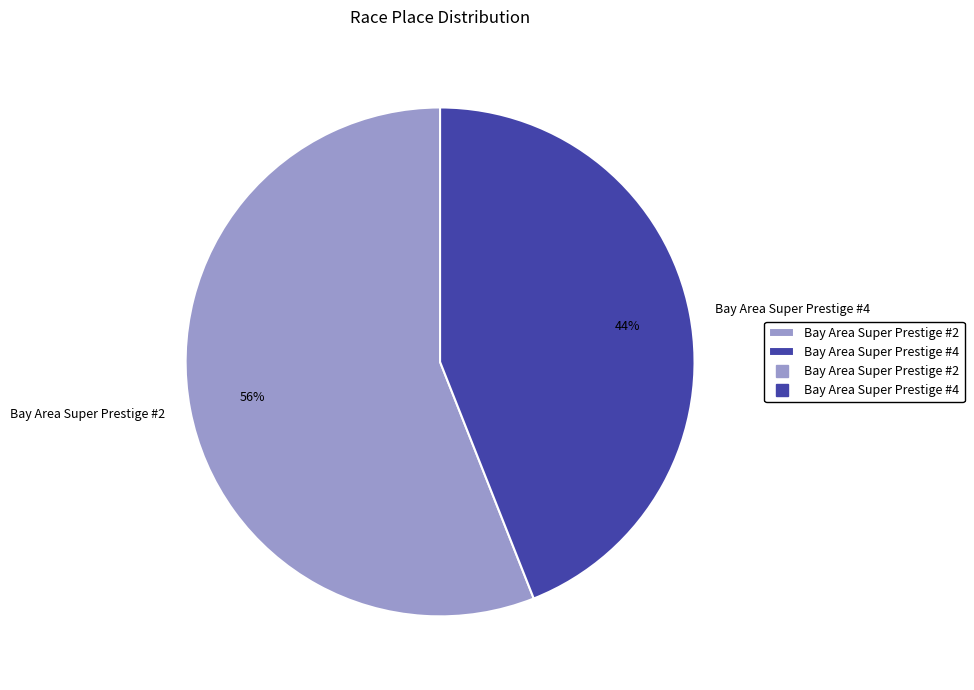

Which category has the smallest portion of the pie?

Bay Area Super Prestige #4